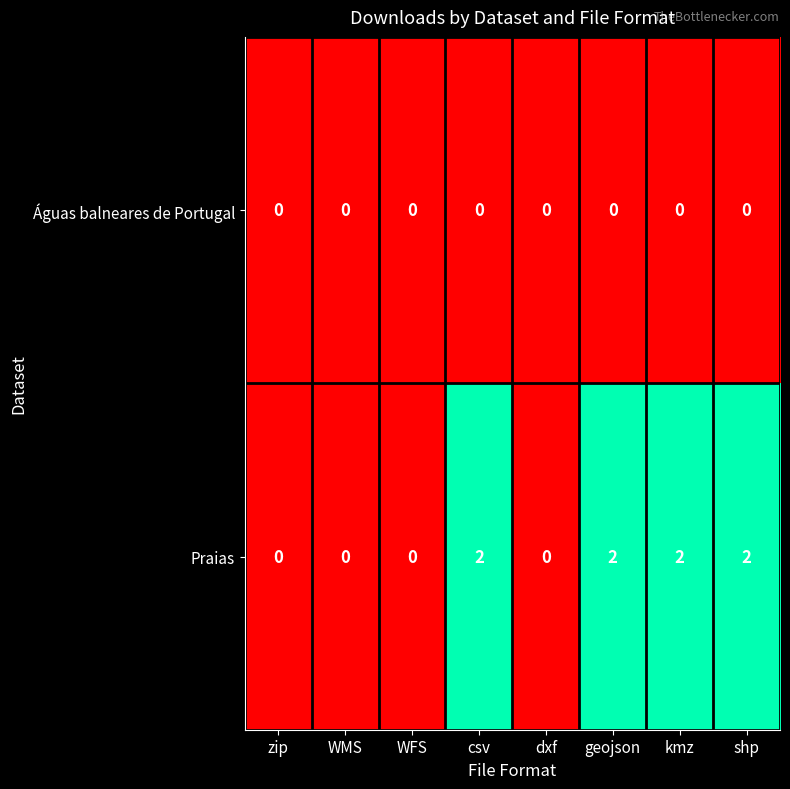

How many data points does each series have?

8